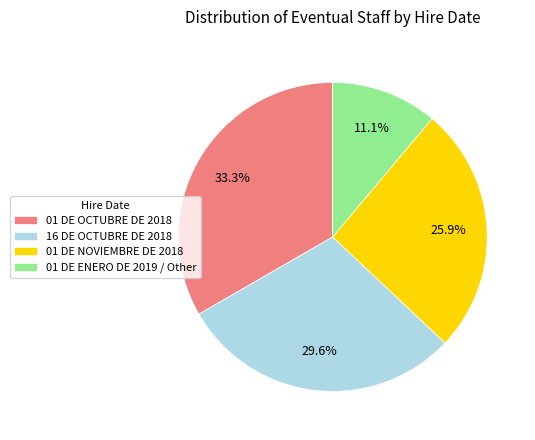

To the nearest percent, what is the difference between the 01 DE ENERO DE 2019 / Other and 01 DE NOVIEMBRE DE 2018 slice percentages?

15%